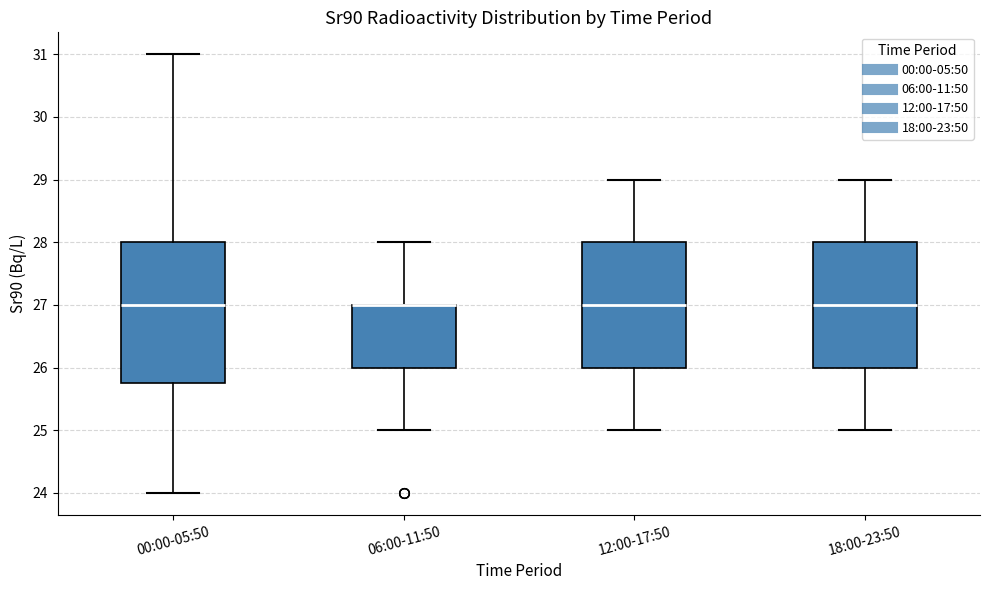

Reading left to right, transcribe this box plot: for each box, give where its median line is, the range the box spans, and where its two whiskers end, as read against the y-axis. The values are not printed on the chart, so give them approximately, as read against the axis.

00:00-05:50: median 27.0, box 25.8 to 28.0, whiskers 24.0 to 31.0
06:00-11:50: median 27.0 (drawn on the box's upper edge), box 26.0 to 27.0, whiskers 25.0 to 28.0
12:00-17:50: median 27.0, box 26.0 to 28.0, whiskers 25.0 to 29.0
18:00-23:50: median 27.0, box 26.0 to 28.0, whiskers 25.0 to 29.0